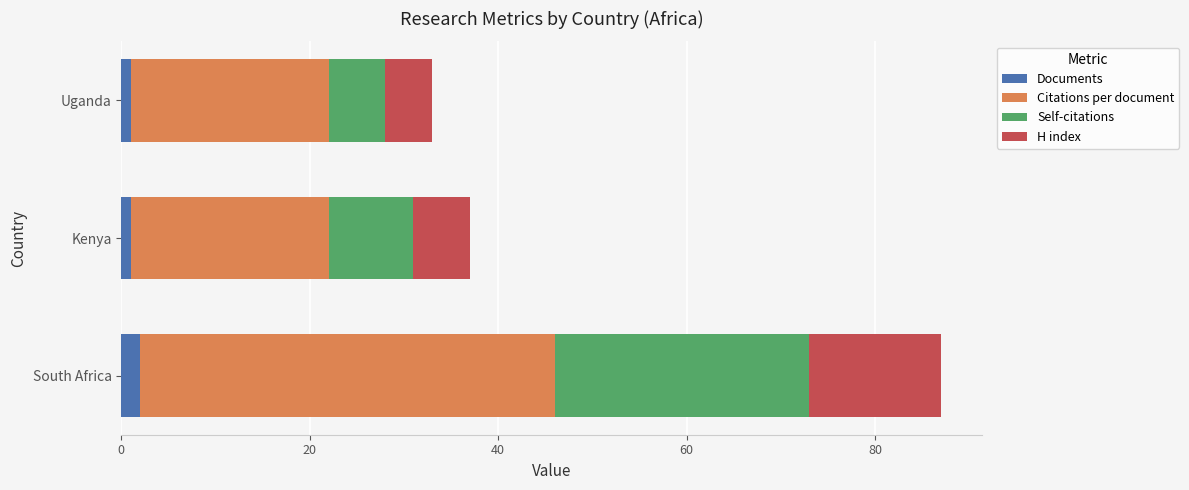

At which category is the sum across all series the highest?

South Africa